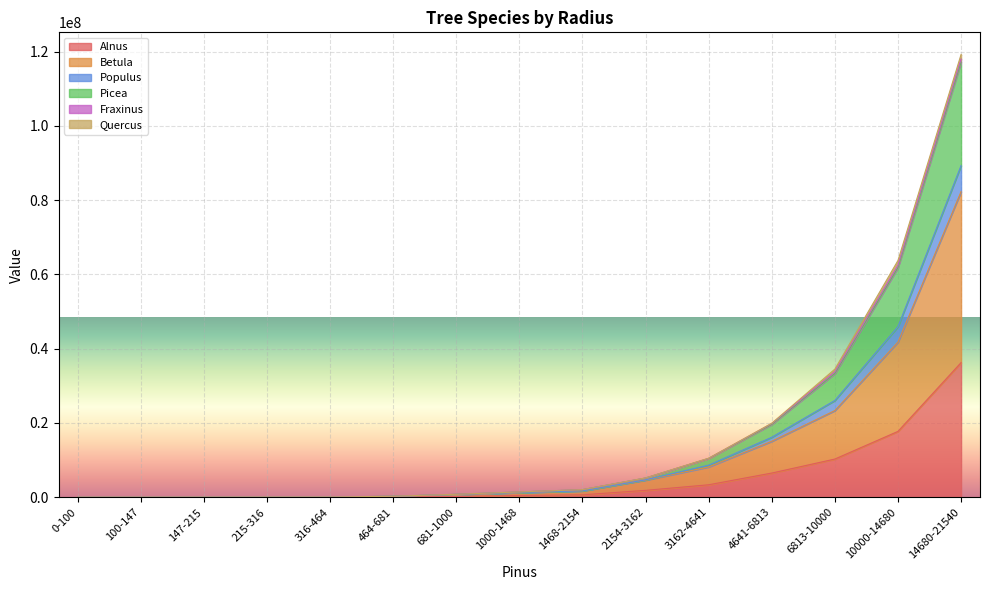

How many lines are shown in the chart?

6